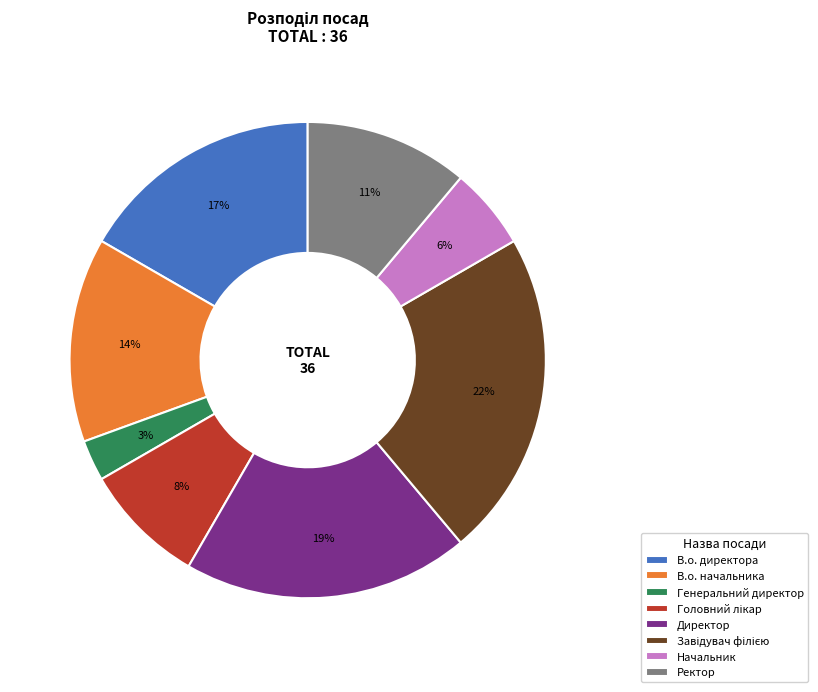

How many segments does this pie chart have?

8